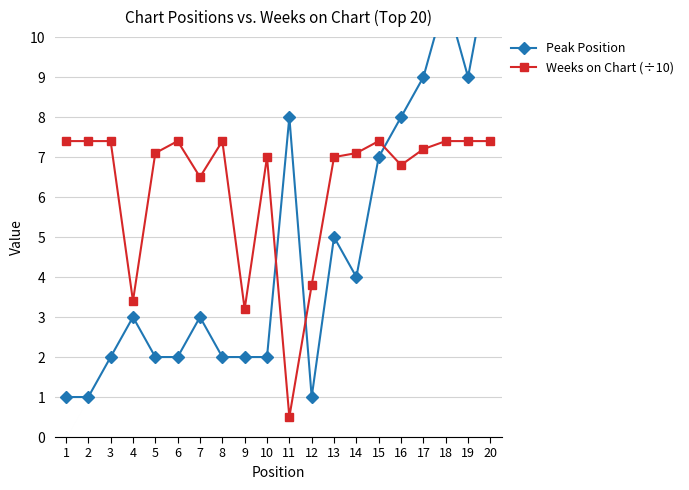

Where is Weeks on Chart (÷10) nearest to the value 3?

9